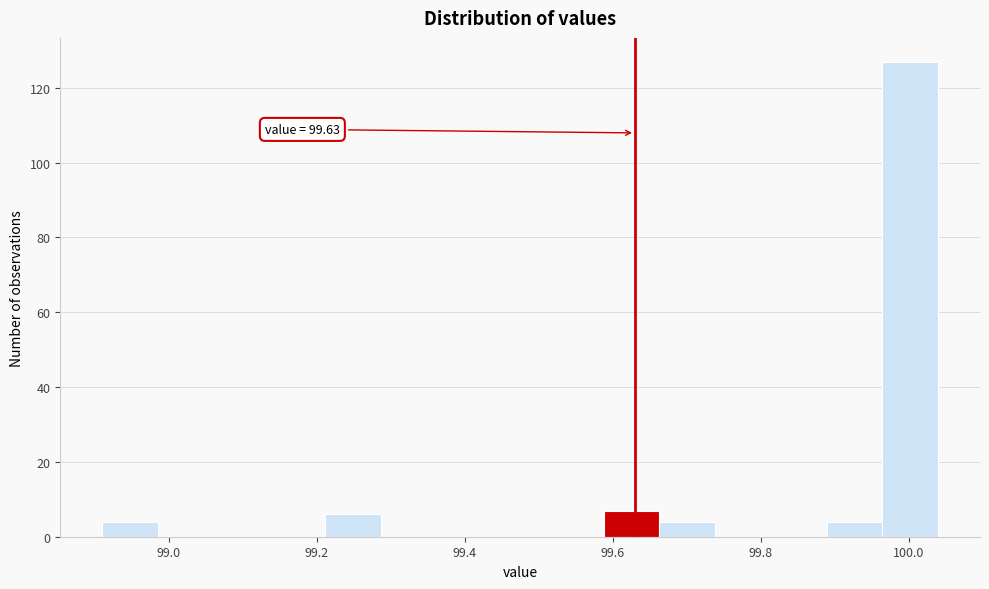

Around what value on the x-axis is the tallest bar? Give the approximate position of its centre, as read against the axis.

100.00